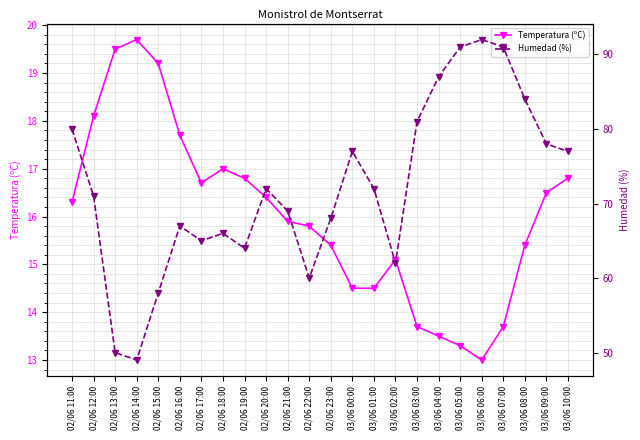

Between 02/06 18:00 and 02/06 20:00, which is larger?

02/06 18:00